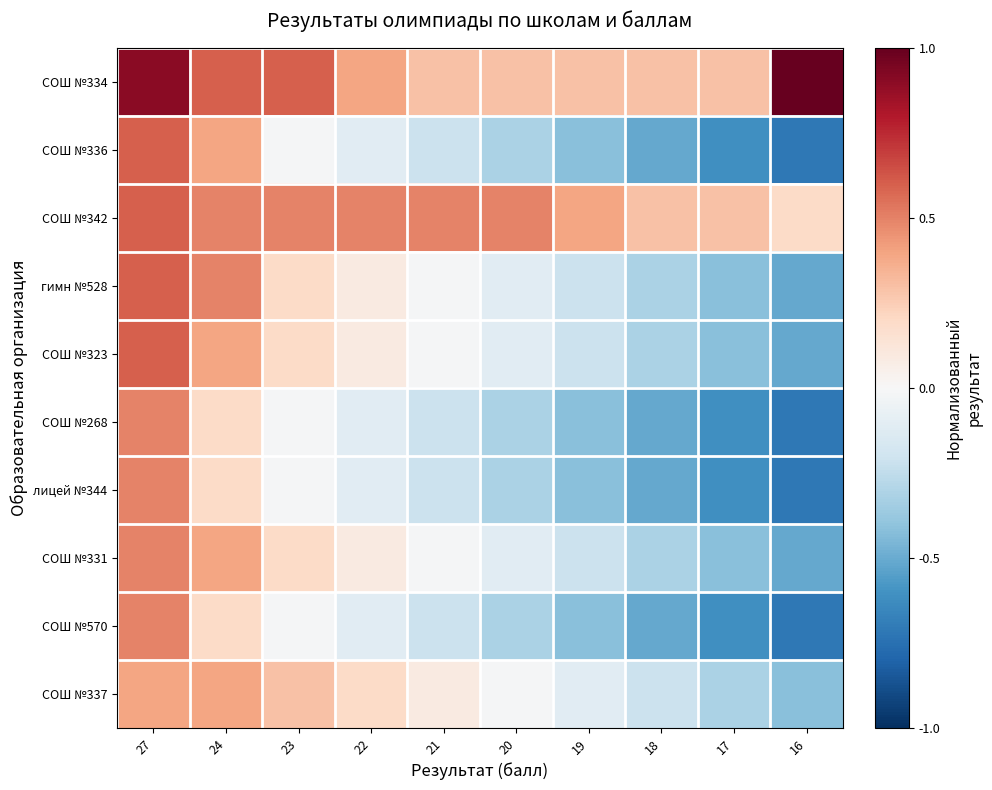

What is the total value across all series at 20?

-0.8